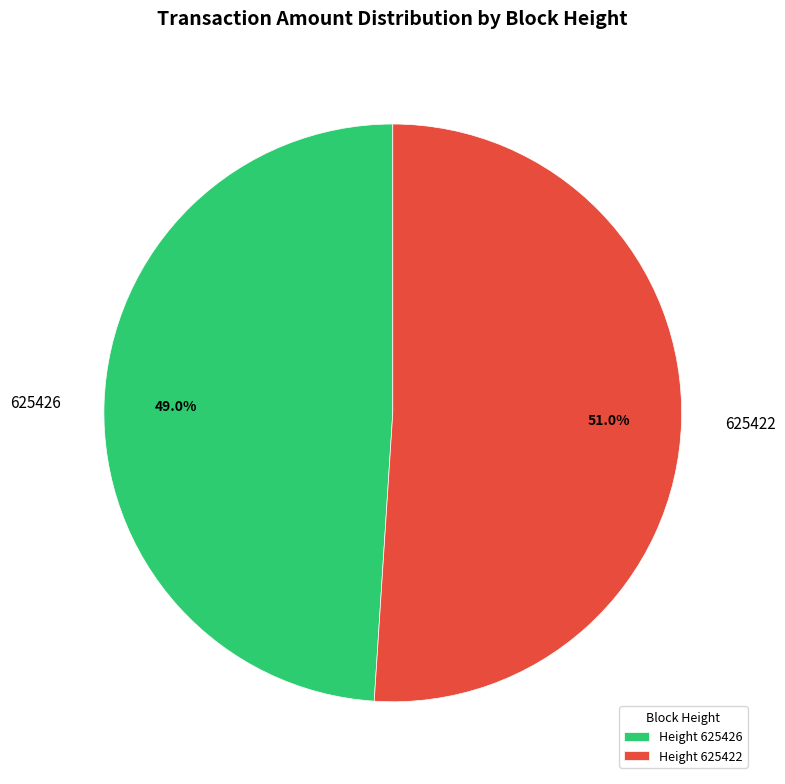

The 625422 slice represents 51% of the pie. True or false?

True